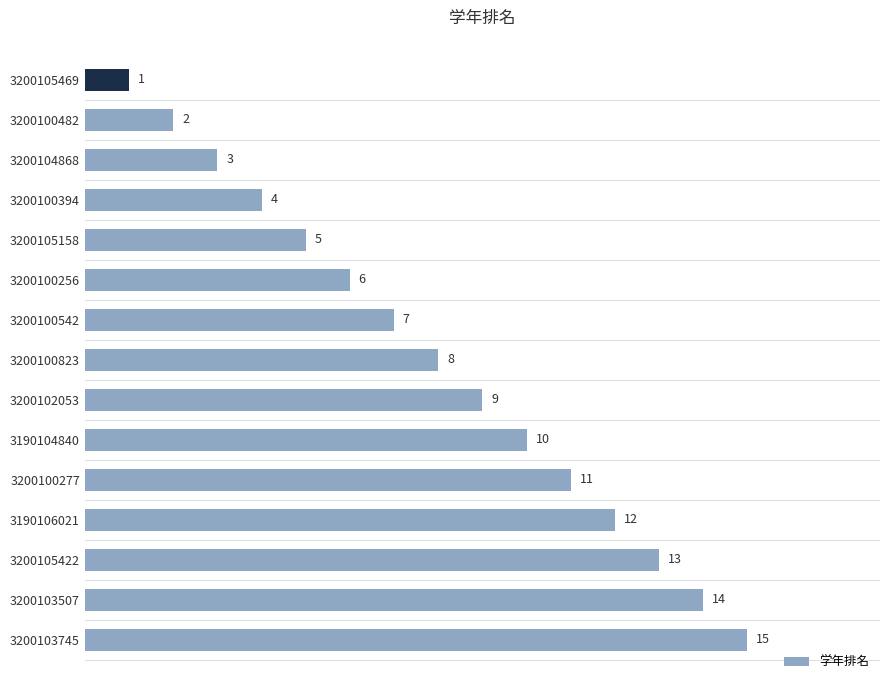

What is the ratio of the value at 3200100277 to the value at 3190106021?

0.9